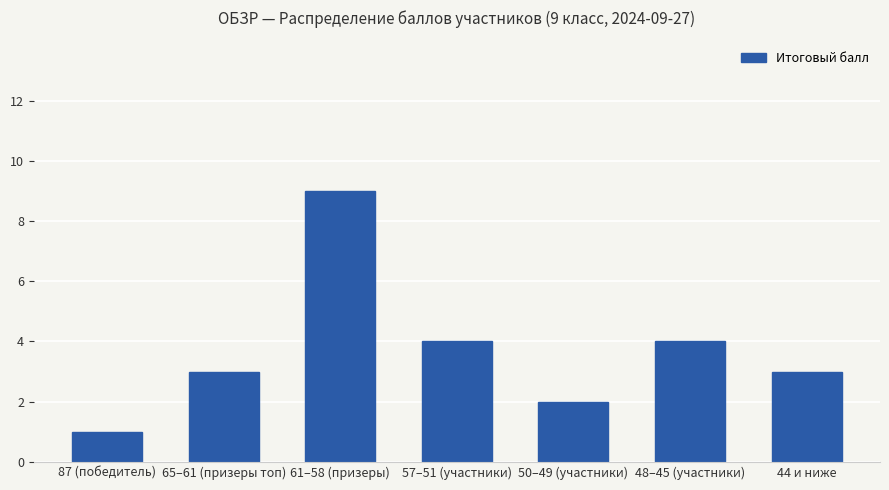

The chart shows a value of 5 at 65–61 (призеры топ). True or false?

False